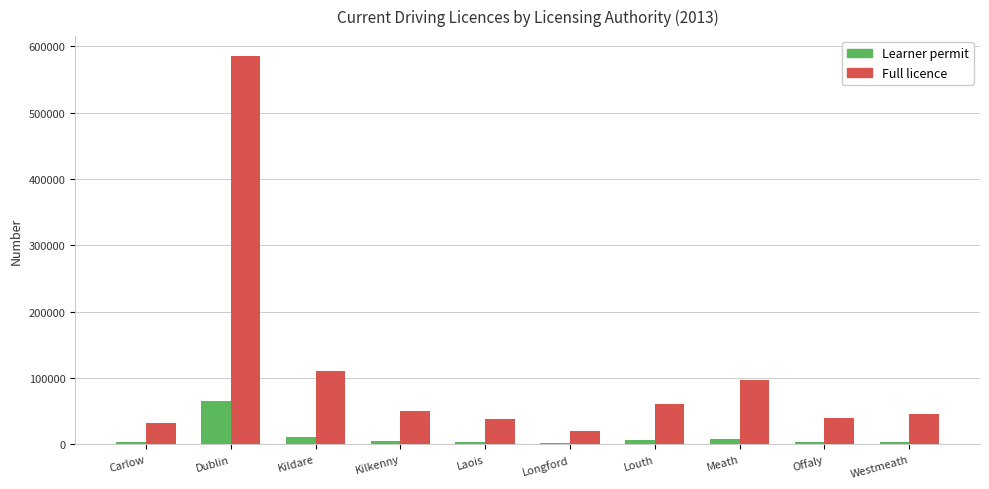

How many data points does each series have?

10